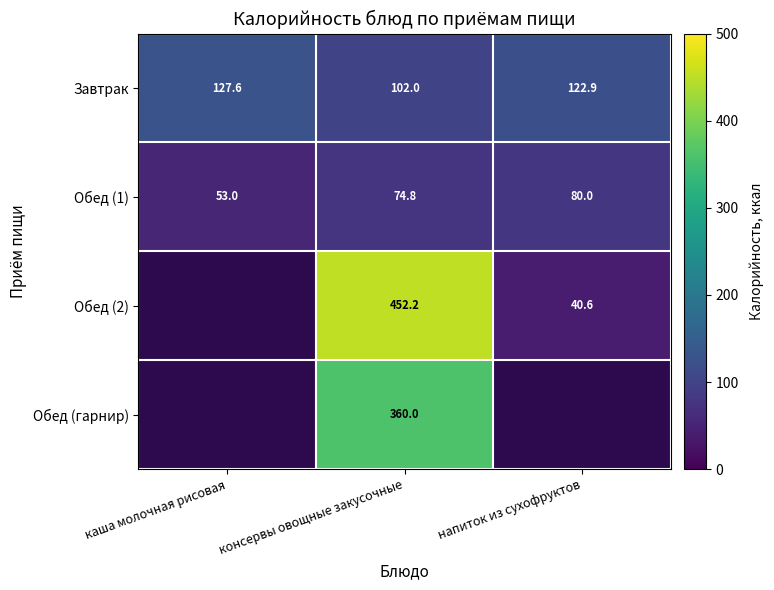

At which label does Обед (1) first exceed 74?

консервы овощные закусочные